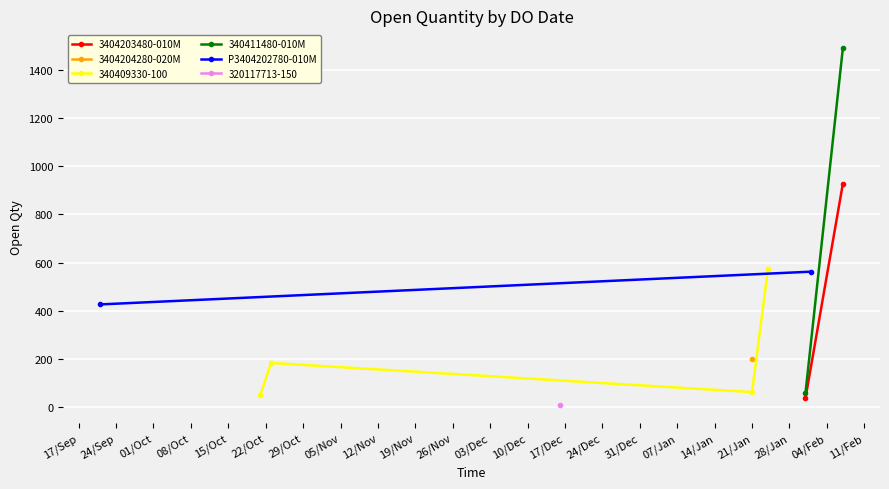

How many interior local peaks does the 340409330-100 series have?

1